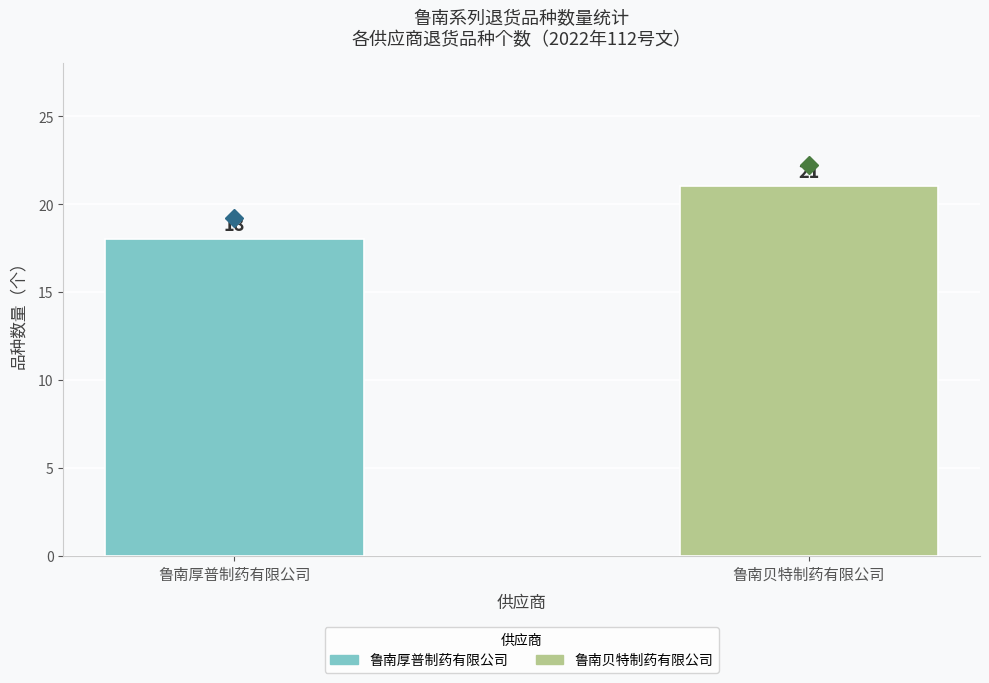

Reading right to left, transcribe all the data shown in this chart.

21	18